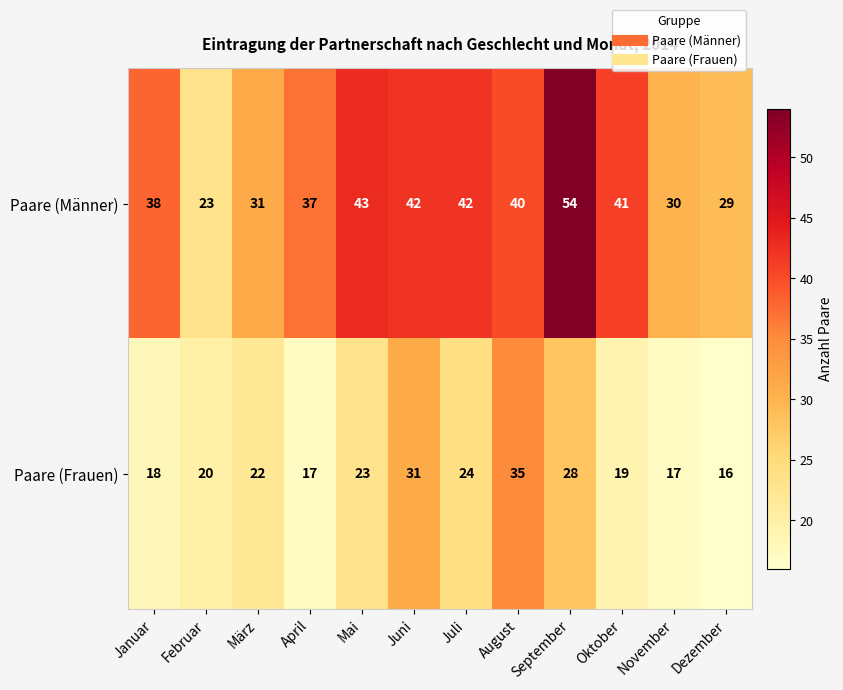

At which label is Paare (Frauen) closest to 25?

Juli